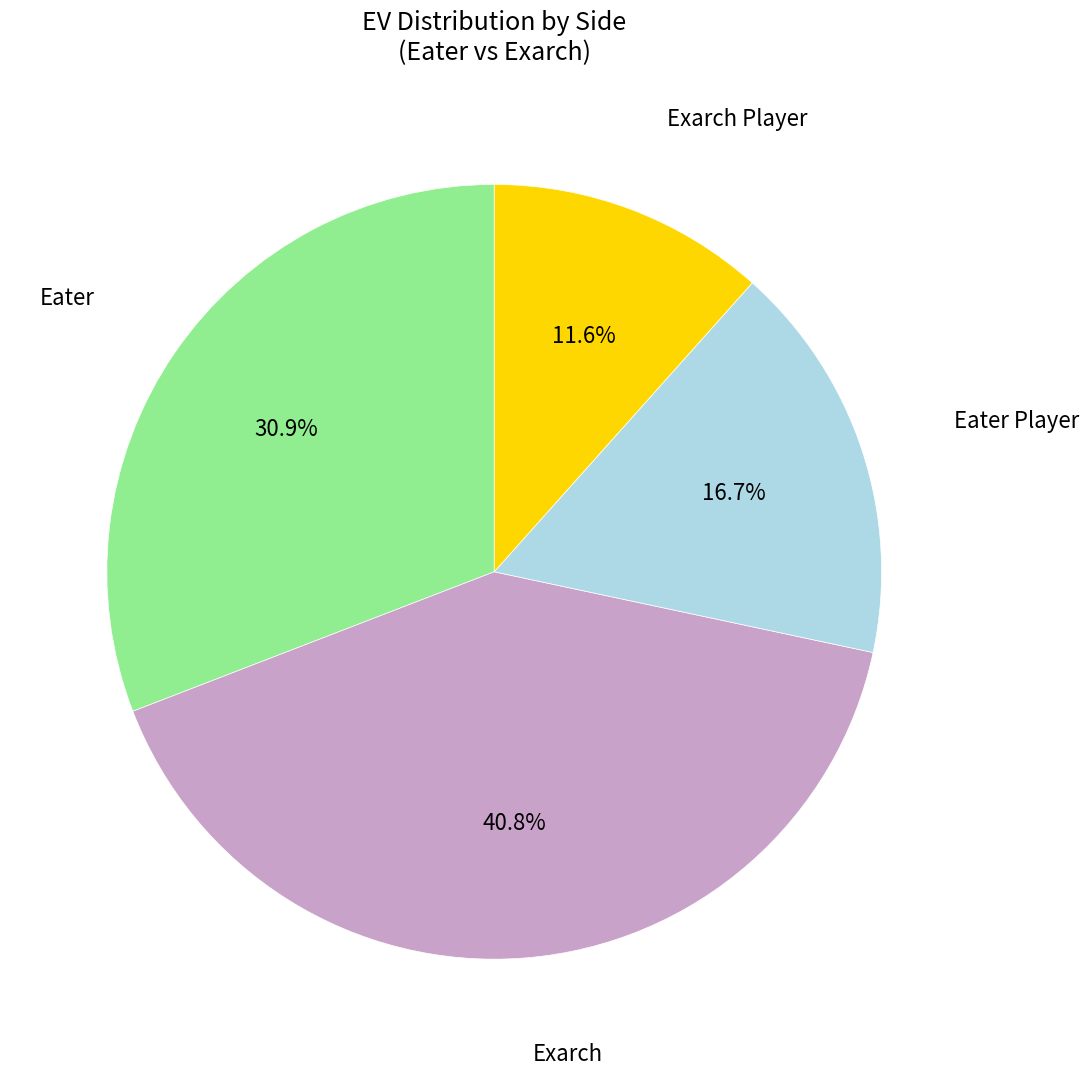

Is there a majority slice in this chart?

No